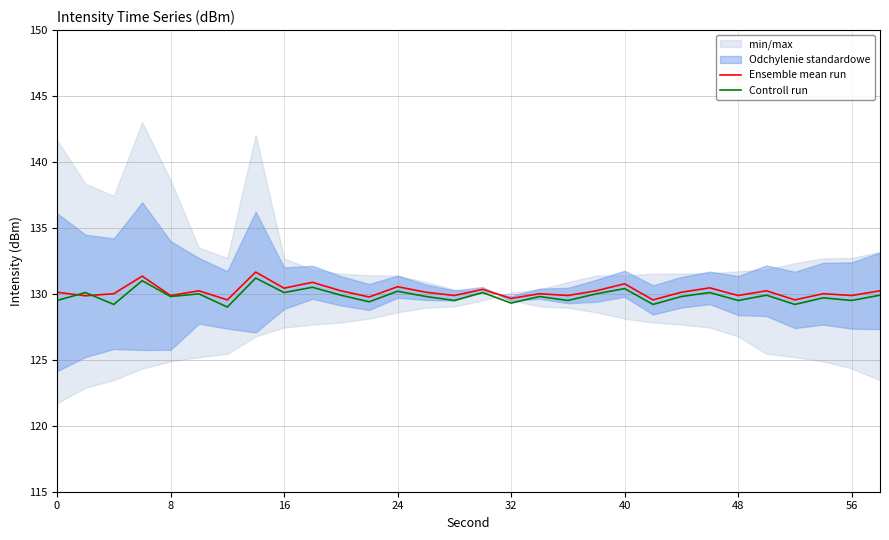

The value of Ensemble mean run at 24 is 130.5. True or false?

True